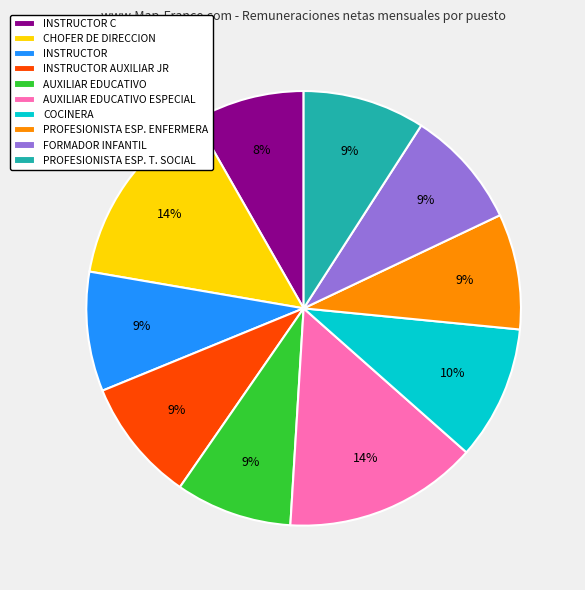

True or false: AUXILIAR EDUCATIVO ESPECIAL accounts for 14% of the total.

True